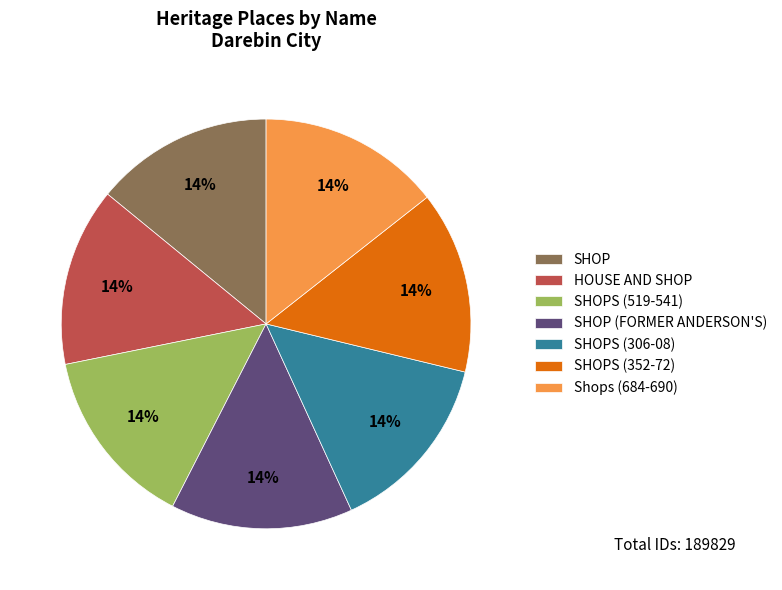

Approximately how many times larger is the value at SHOPS (352-72) compared to SHOPS (519-541)?

1.0